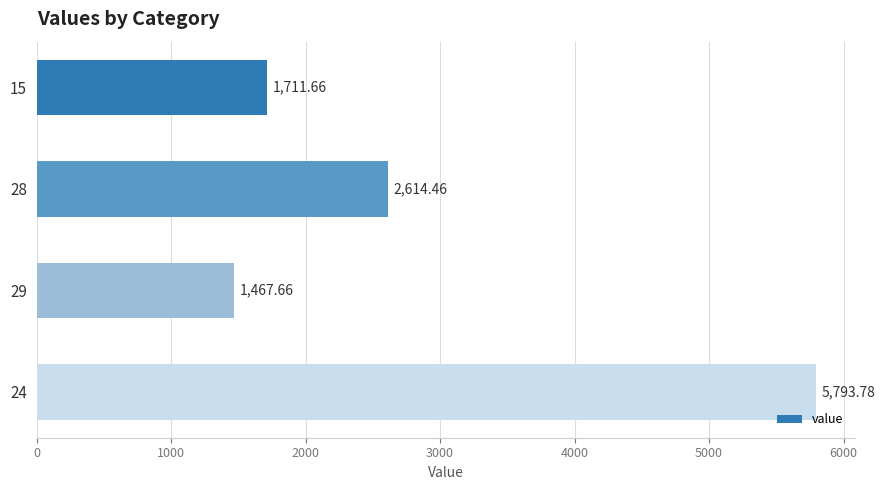

At which category does the chart reach its peak across all series?

24